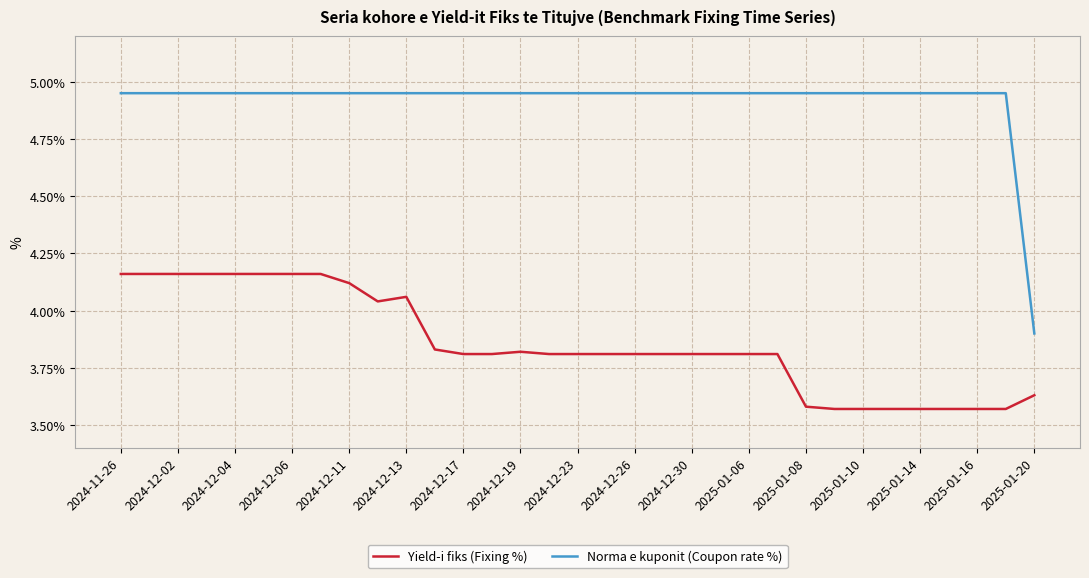

True or false: Yield-i fiks (Fixing %) and Norma e kuponit (Coupon rate %) cross at least once.

False